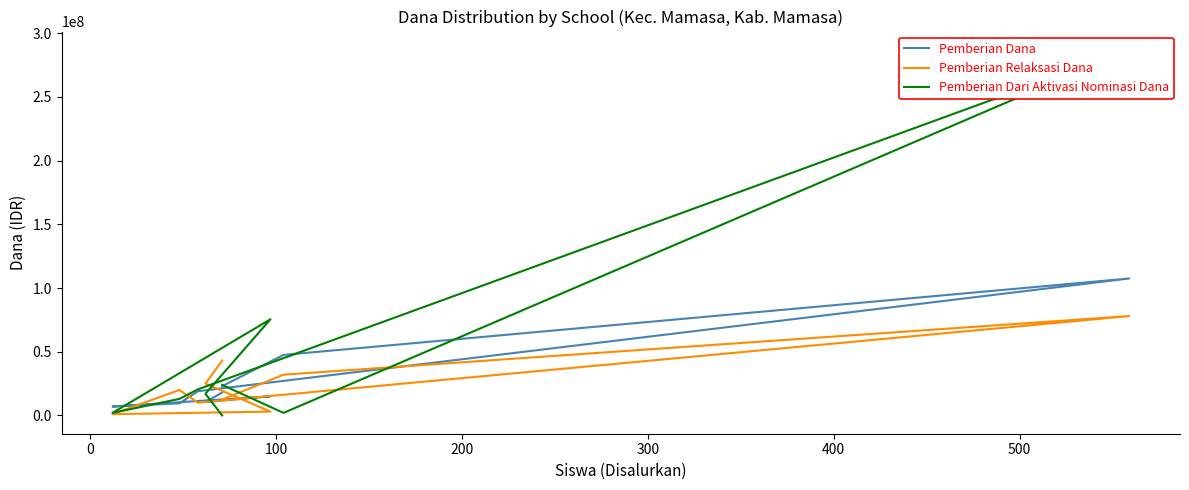

How many data points does each series have?

9